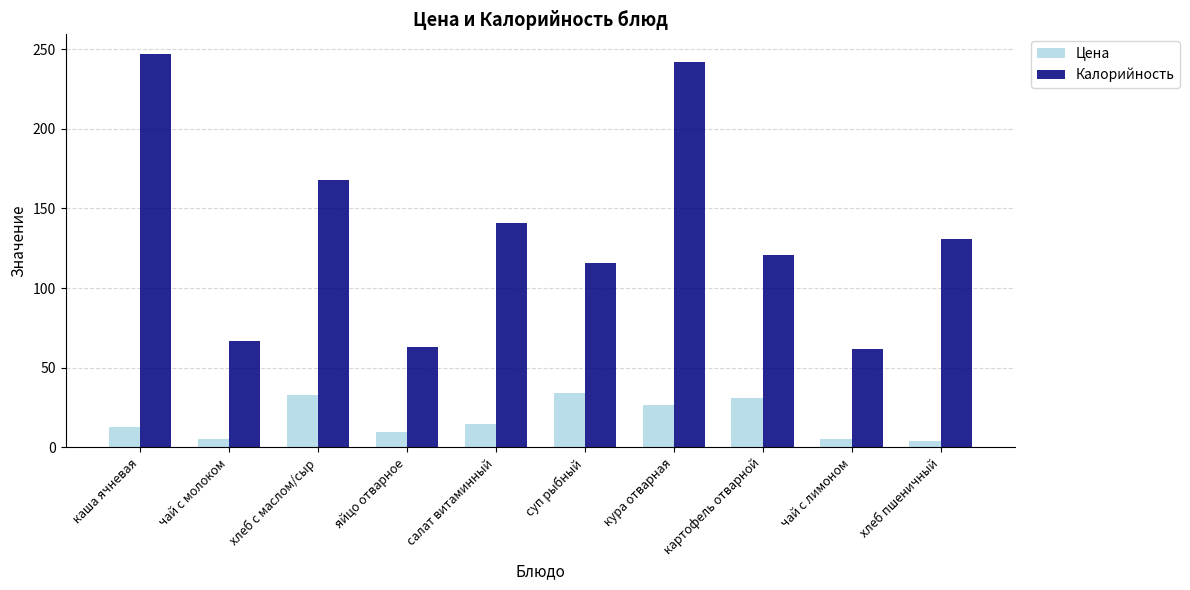

The Калорийность series shows 116.0 at суп рыбный. True or false?

True